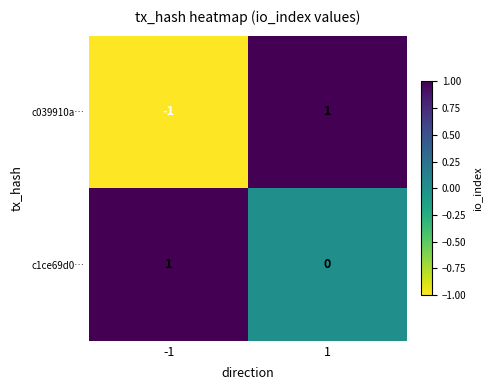

The c1ce69d0… series shows 0 at 1. True or false?

True